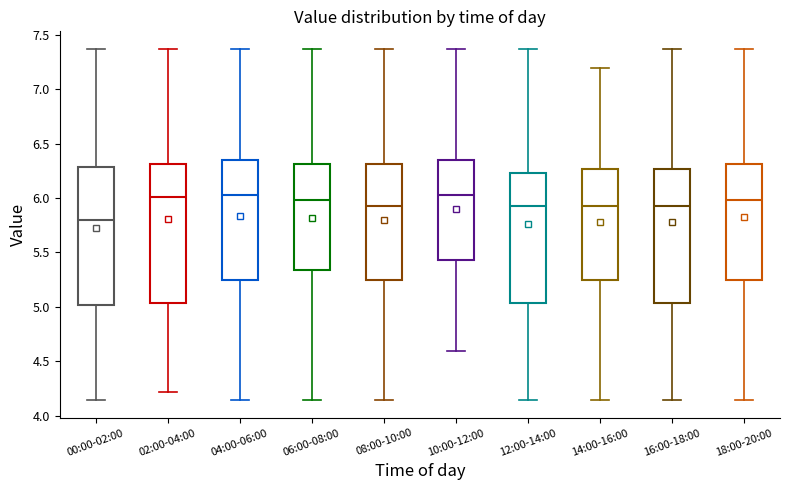

Which box has the lowest median line?

00:00-02:00